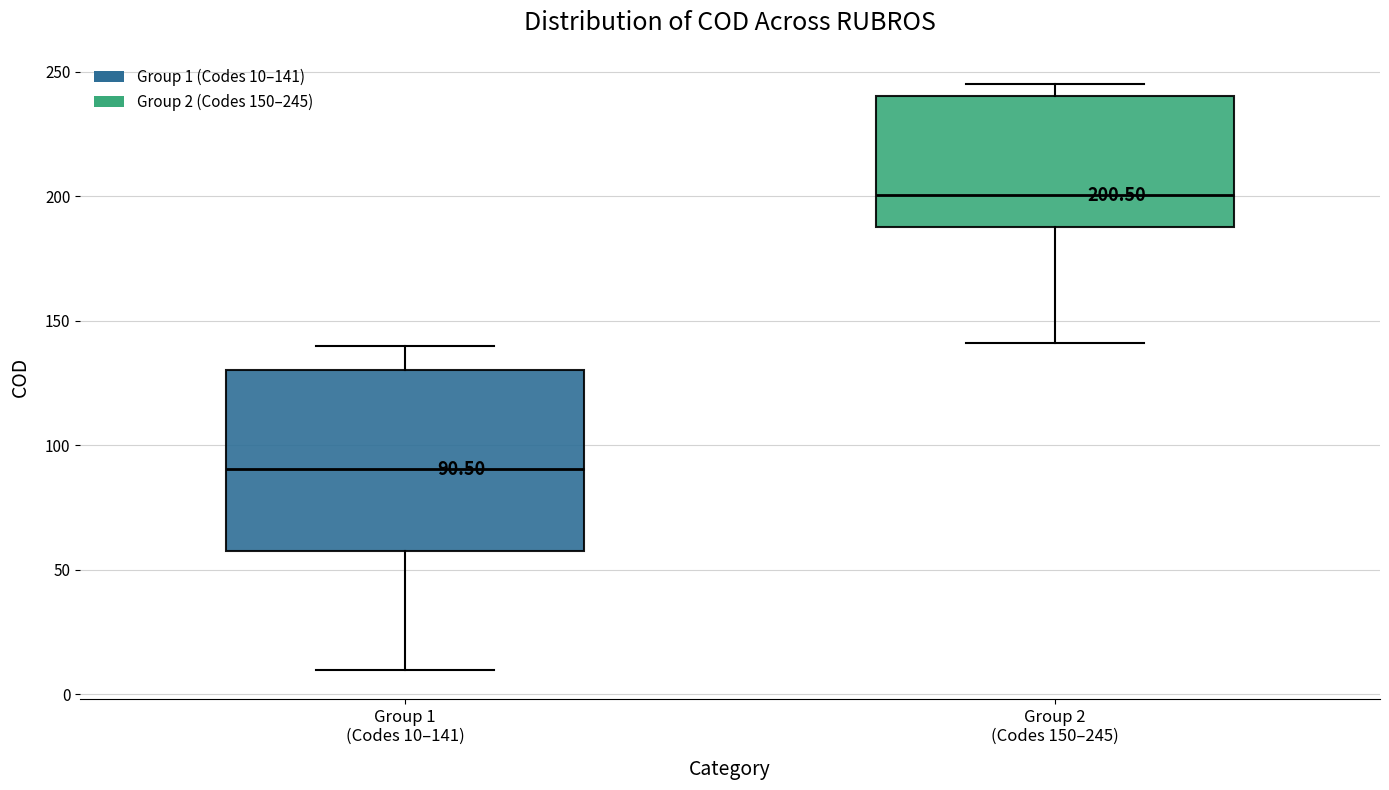

Which box is the tallest, from its lower edge to its upper edge?

Group 1 (Codes 10–141)